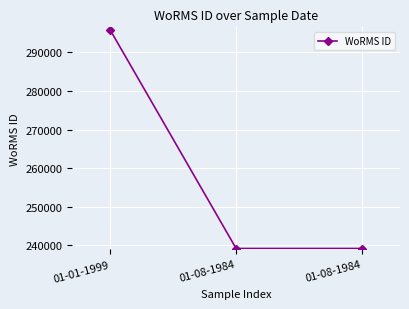

How many series are shown in this chart?

1